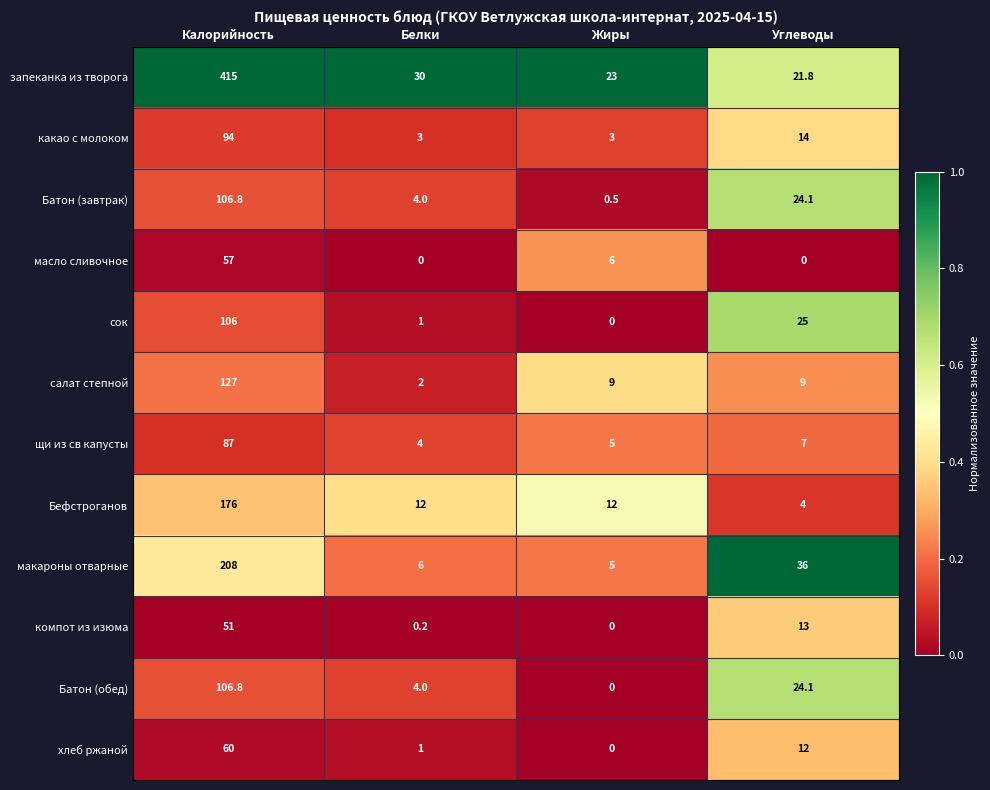

How many distinct data groups are displayed?

12